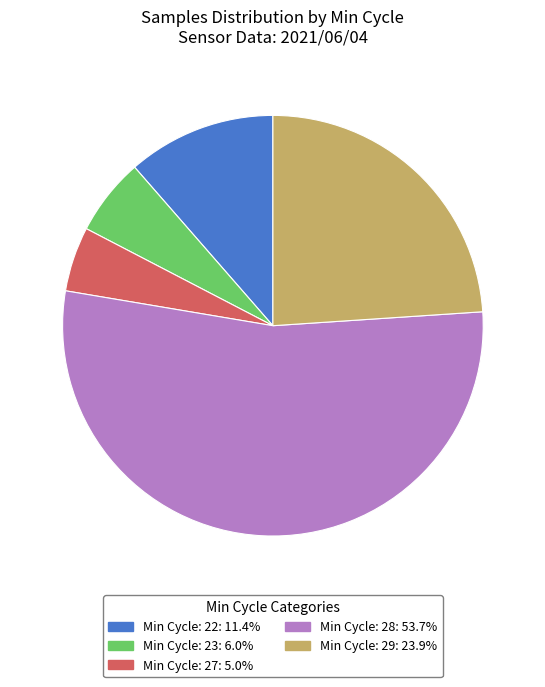

Does any single category account for the majority?

Yes